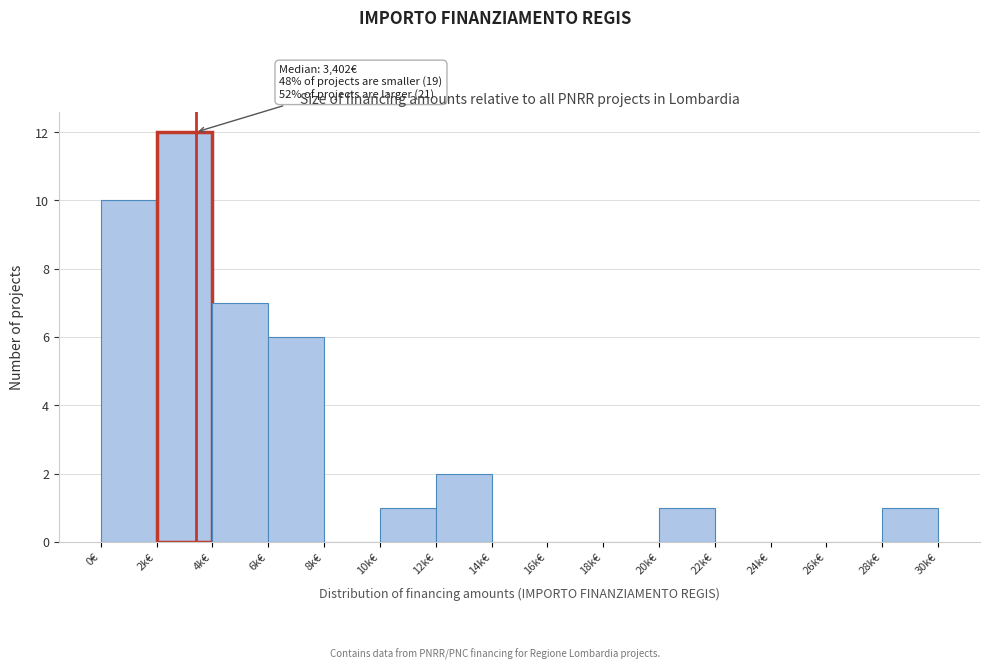

Reading left to right, list all the values displayed in this chart.

0€=10	2k€=12	4k€=7	6k€=6	8k€=0	10k€=1	12k€=2	14k€=0	16k€=0	18k€=0	20k€=1	22k€=0	24k€=0	26k€=0	28k€=1